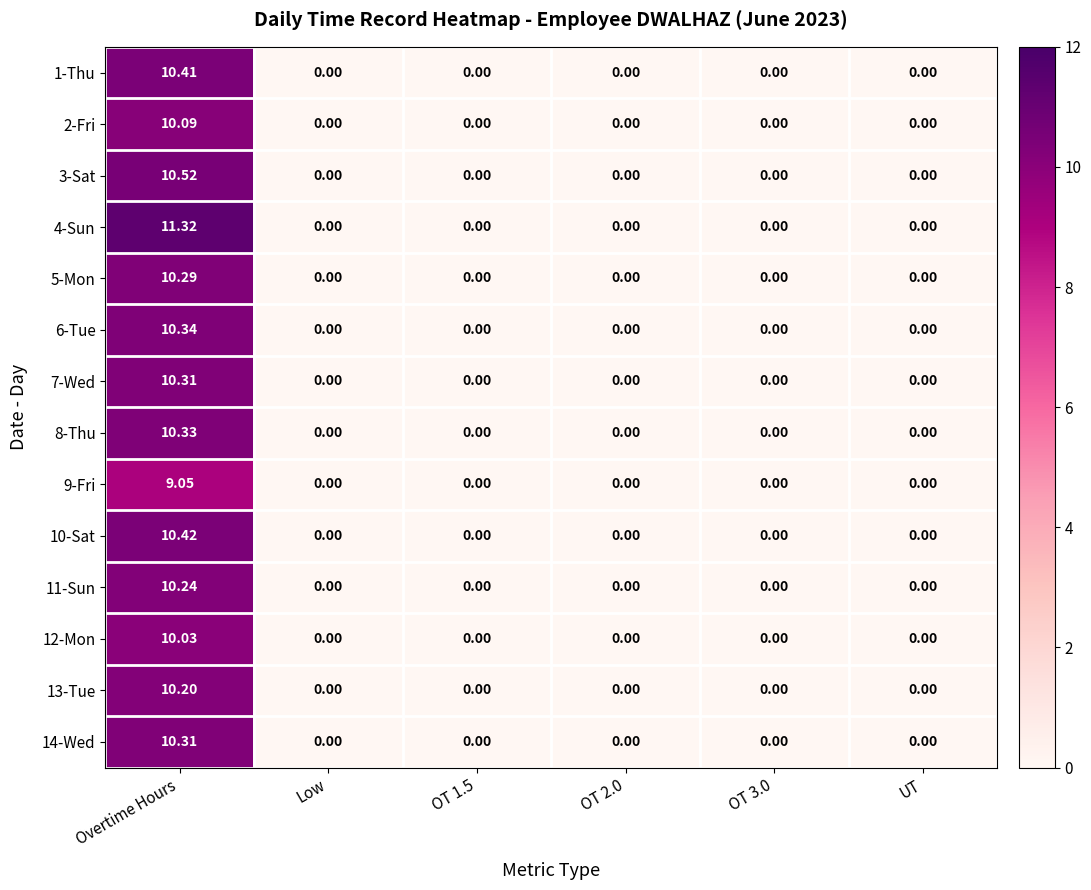

At which label does 5-Mon reach its peak?

Overtime Hours